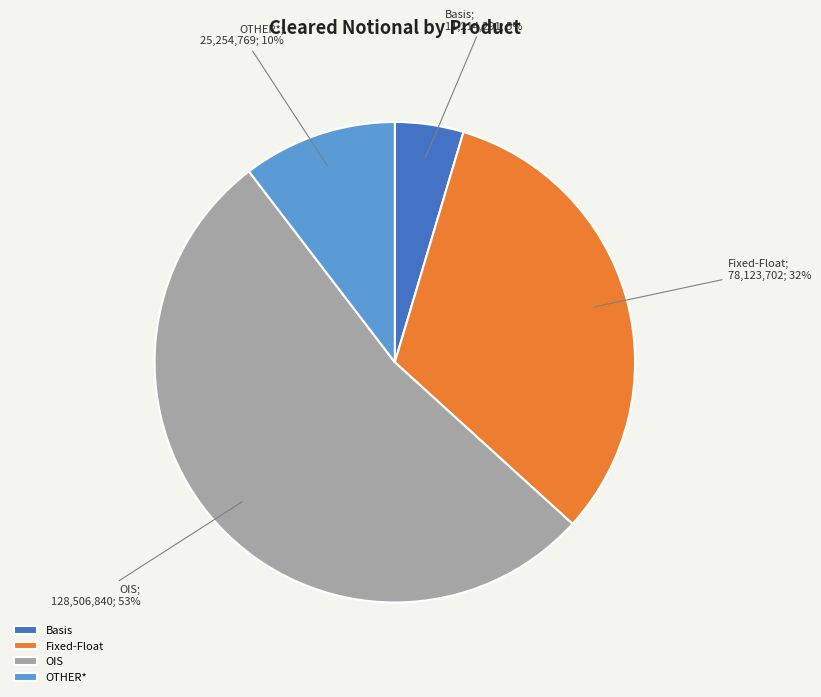

How many slices are in this pie chart?

4